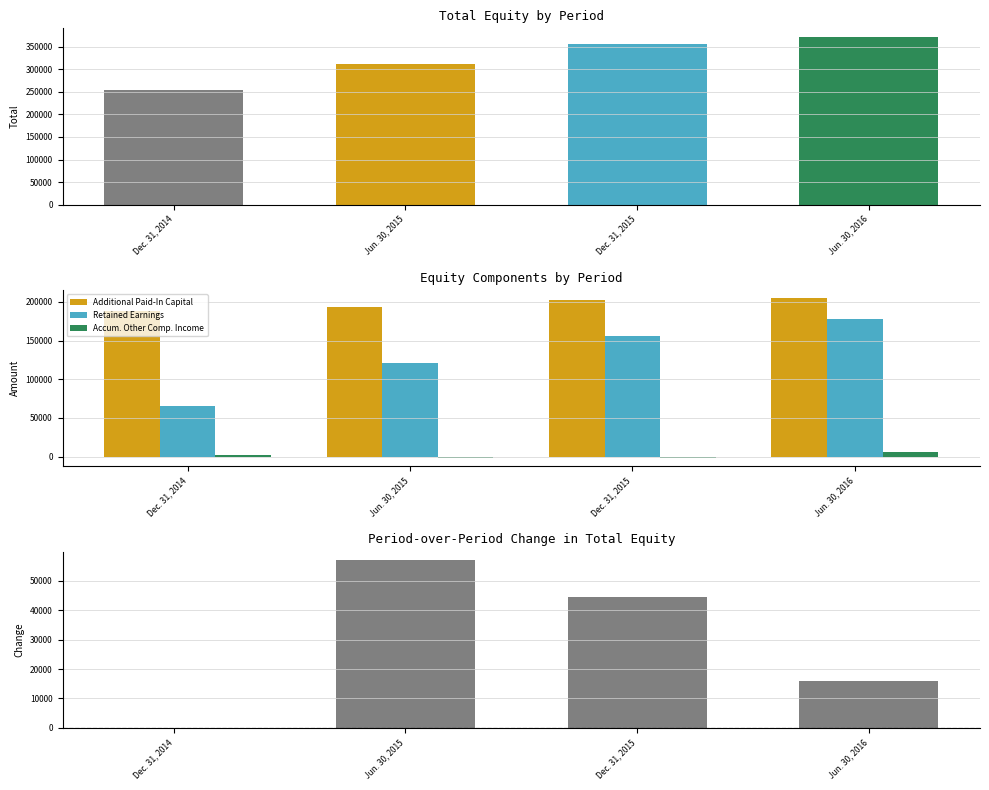

Rank the series by their average value, from highest to lowest.

Additional Paid-In Capital, Retained Earnings, Accum. Other Comp. Income